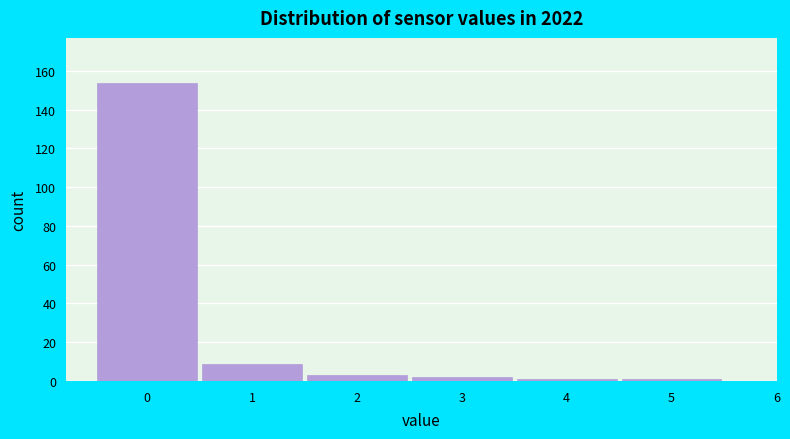

Reading left to right, list every bar in this chart as the range it spans on the x-axis followed by its height. The values are not printed on the chart, so give them approximately, as read against the axis.

-0.5 to 0.5: 154
0.5 to 1.5: 10
1.5 to 2.5: 4
2.5 to 3.5: 2
3.5 to 4.5: under 2
4.5 to 5.5: under 2